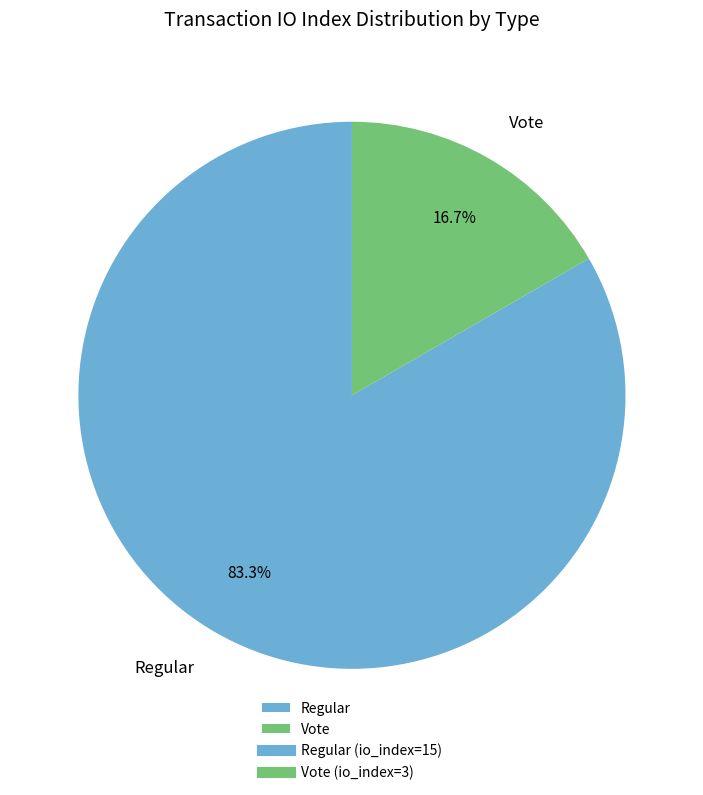

To the nearest percent, what is the combined percentage of Regular and Vote?

100%